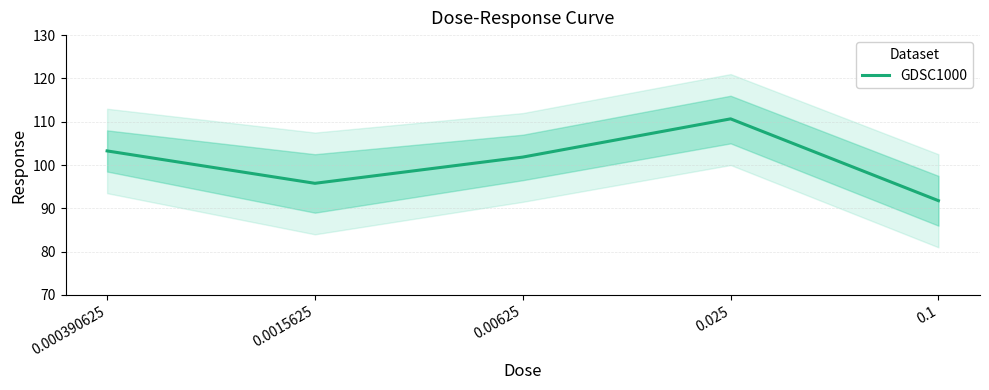

True or false: the data has more than 1 interior local peaks.

False